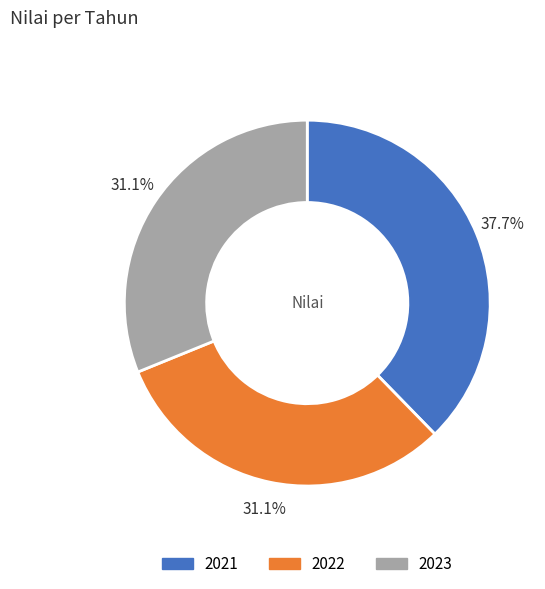

To the nearest percent, what is the combined percentage of 2021 and 2023?

69%